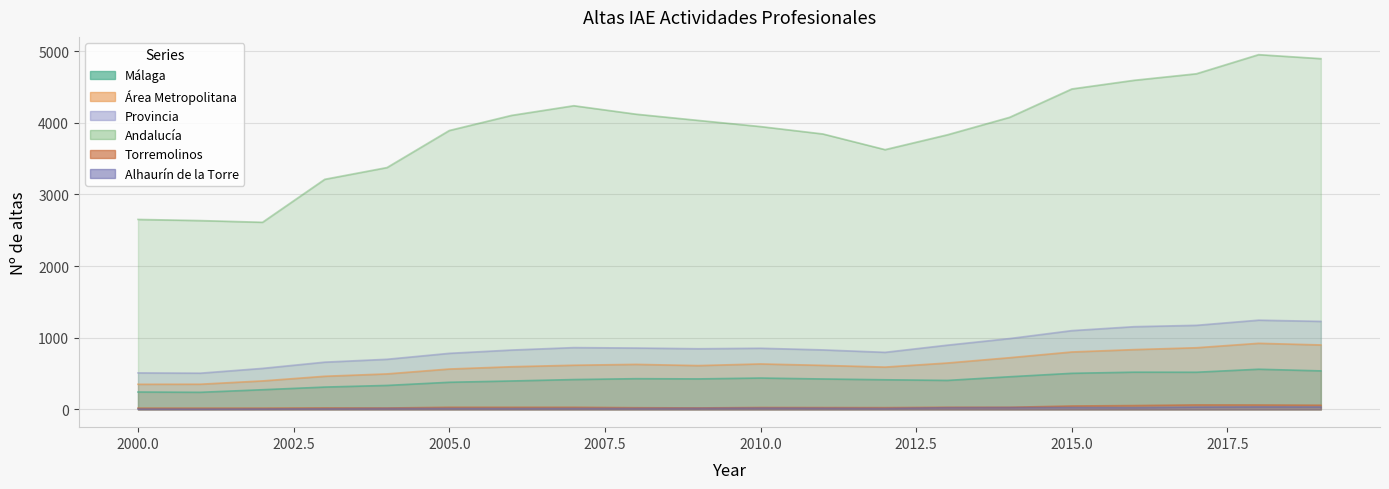

True or false: Málaga and Alhaurín de la Torre intersect in this chart.

False